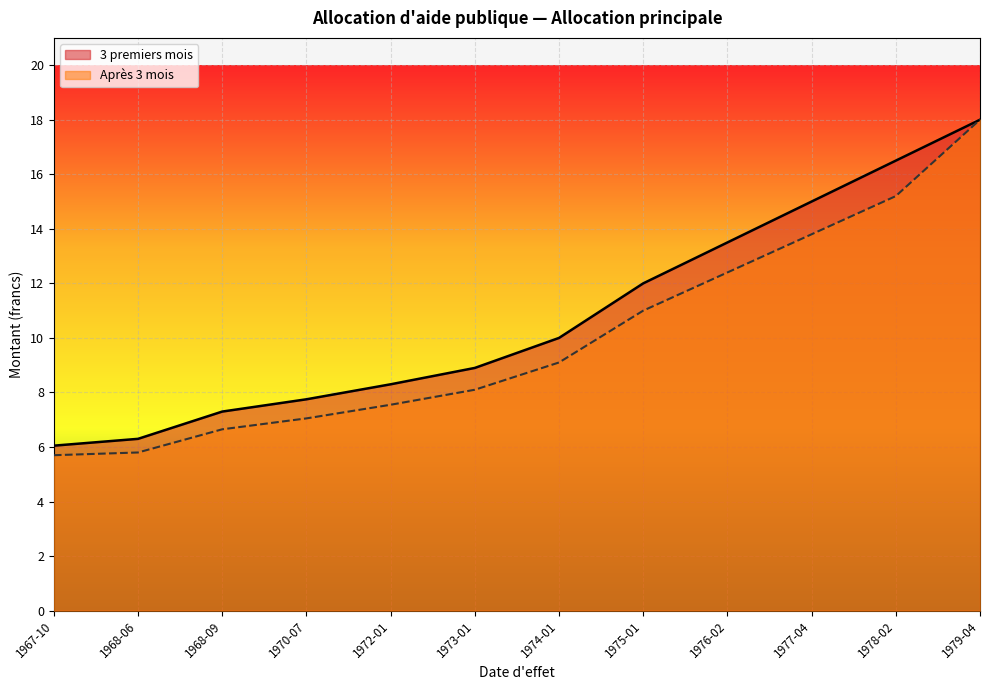

What are all the series names shown in the legend?

3 premiers mois, Après 3 mois